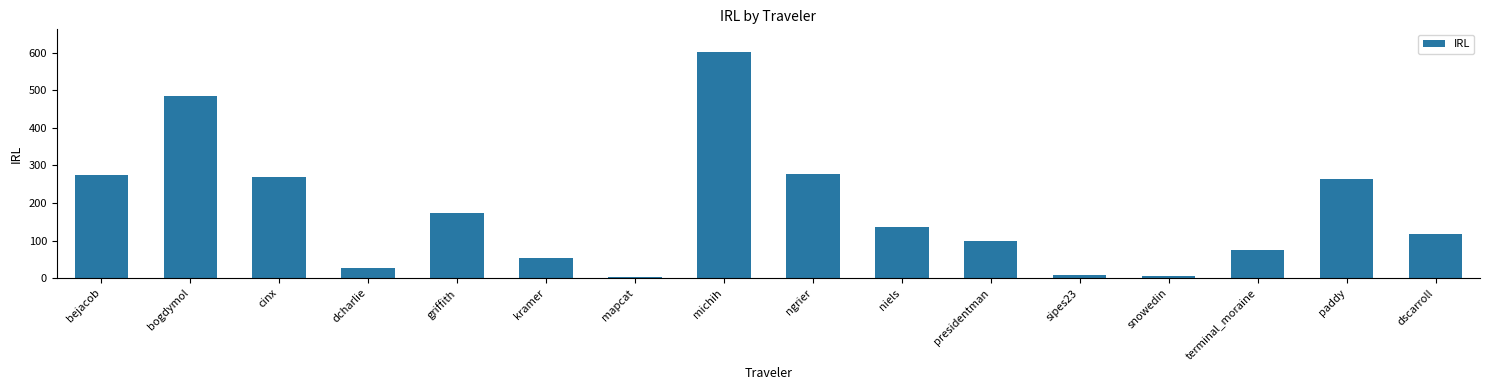

What value does the data have at dcharlie?

26.2